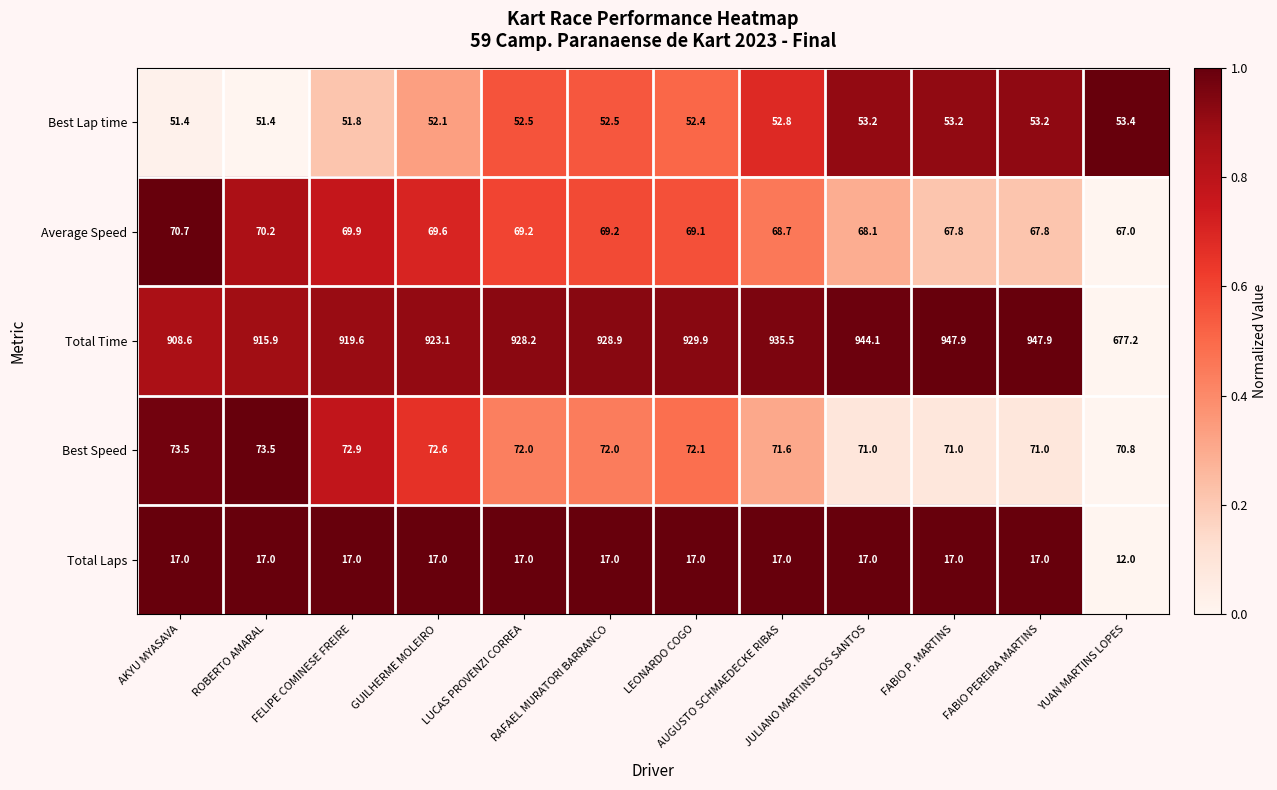

How many values in the Total Time series exceed 928?

7